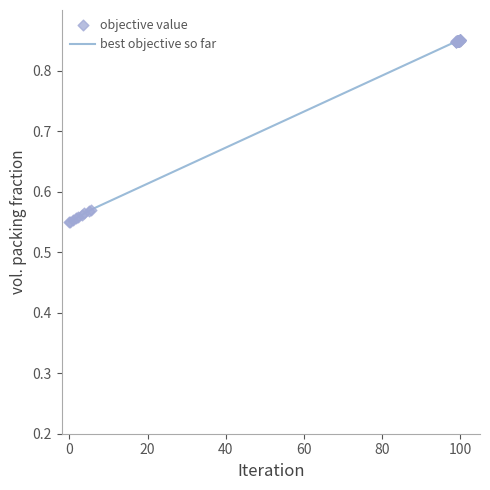

What is the difference between the maximum and minimum values?

0.3